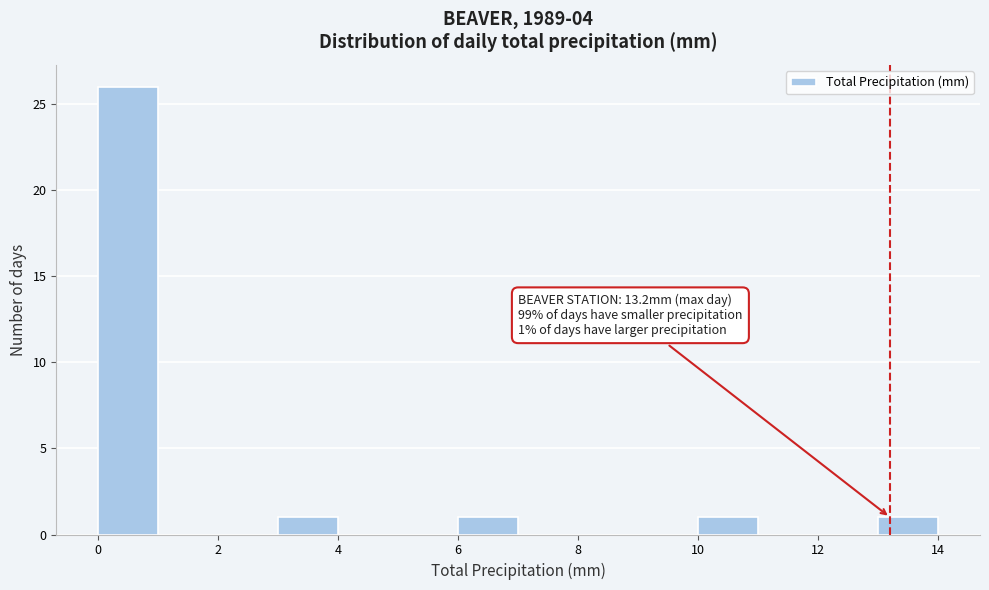

Over which range of the x-axis is the bar tallest?

0 to 1